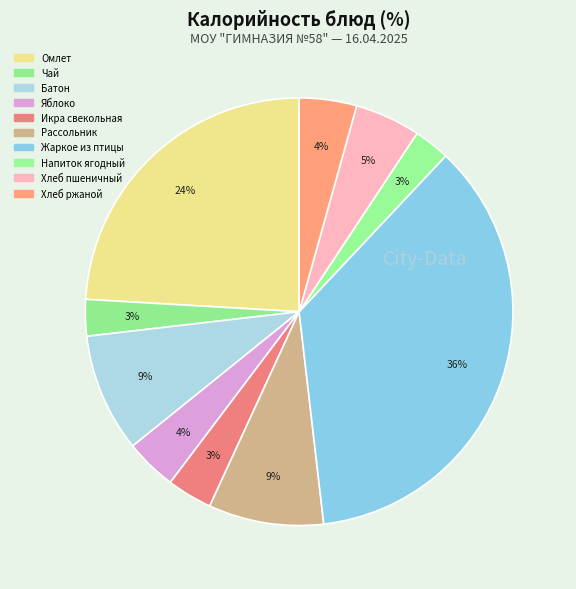

How many segments does this pie chart have?

10